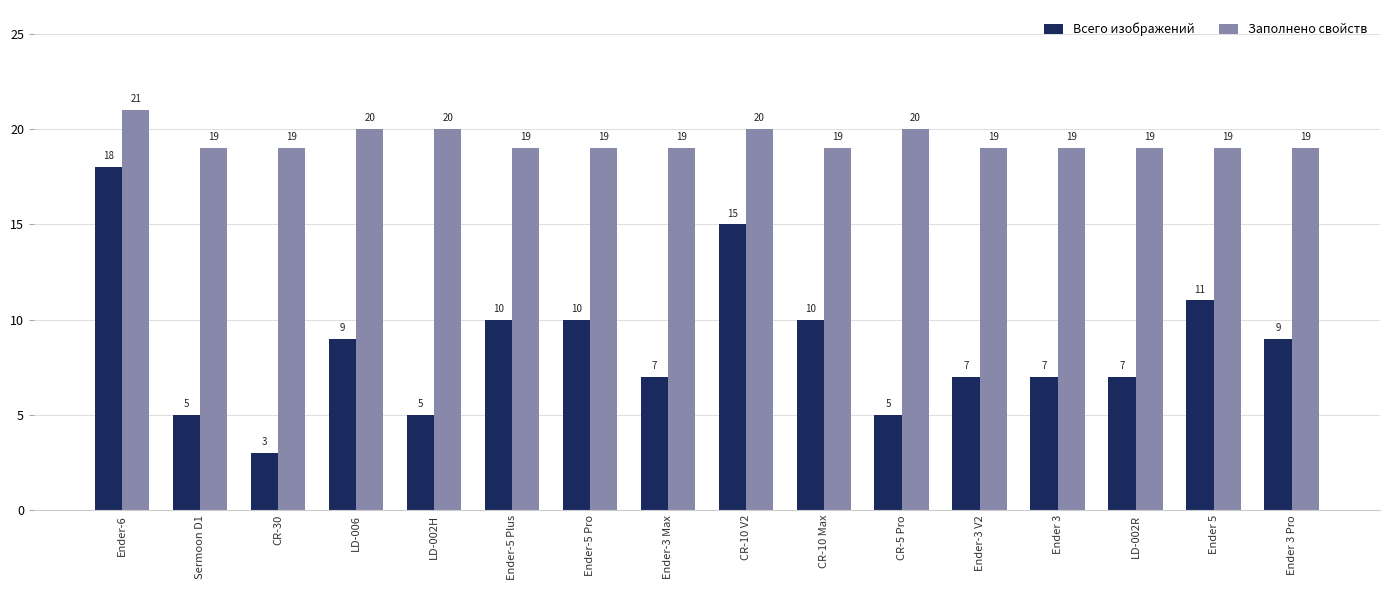

What is the sum of all Заполнено свойств values?

310